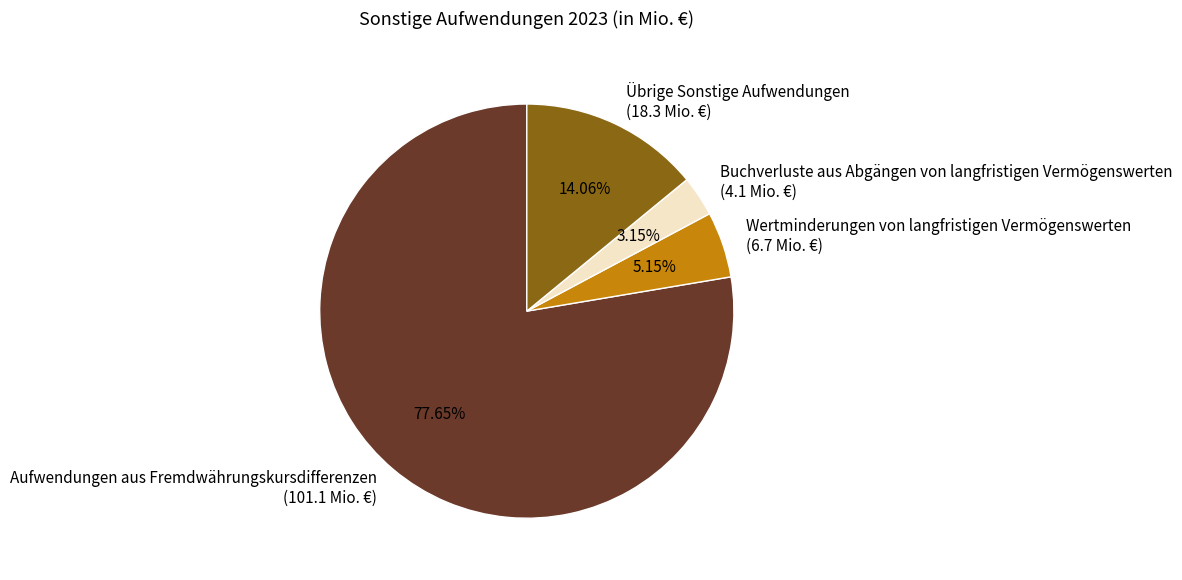

Which category has the smallest portion of the pie?

Buchverluste aus Abgängen von langfristigen Vermögenswerten